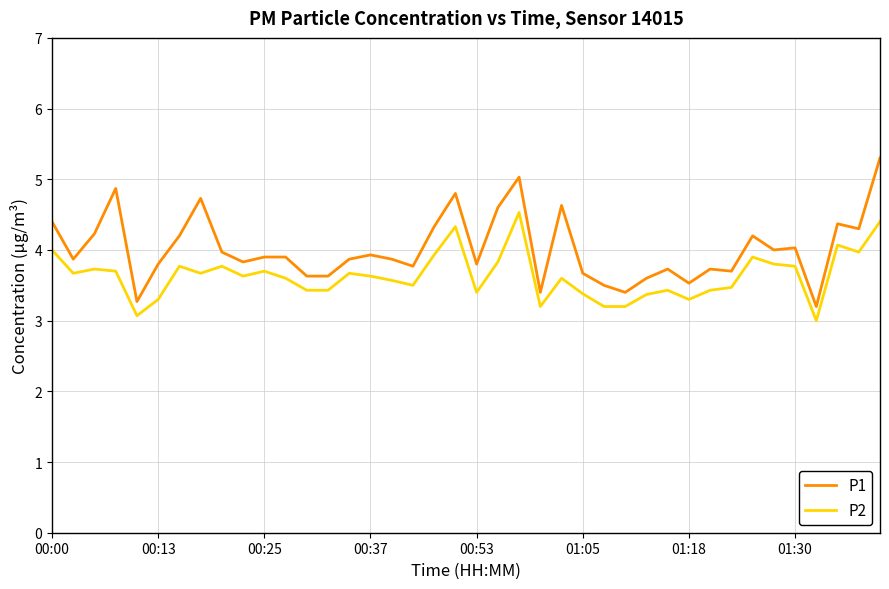

At how many categories does at least one series exceed 3?

40